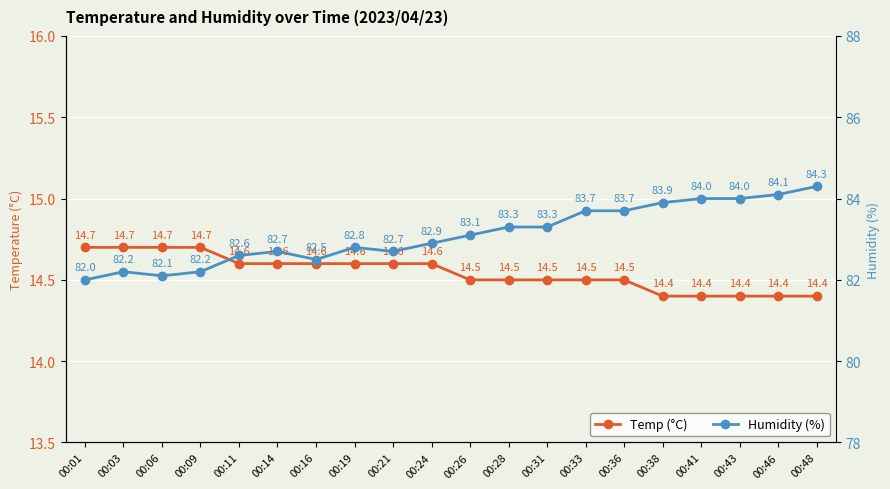

The value of Humidity (%) at 00:09 is 112.7. True or false?

False